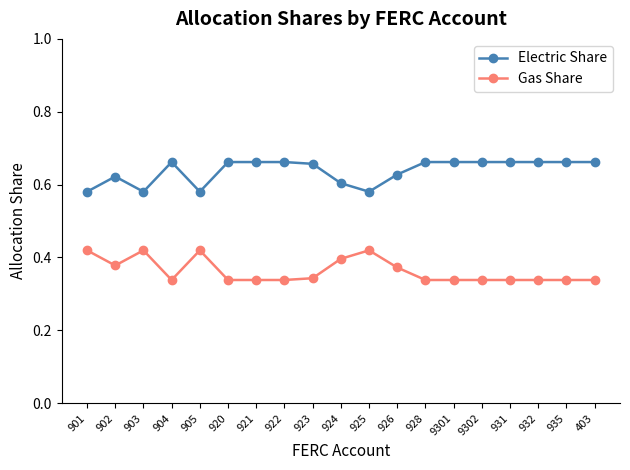

Count the Gas Share values in the range 0 to 1.

19